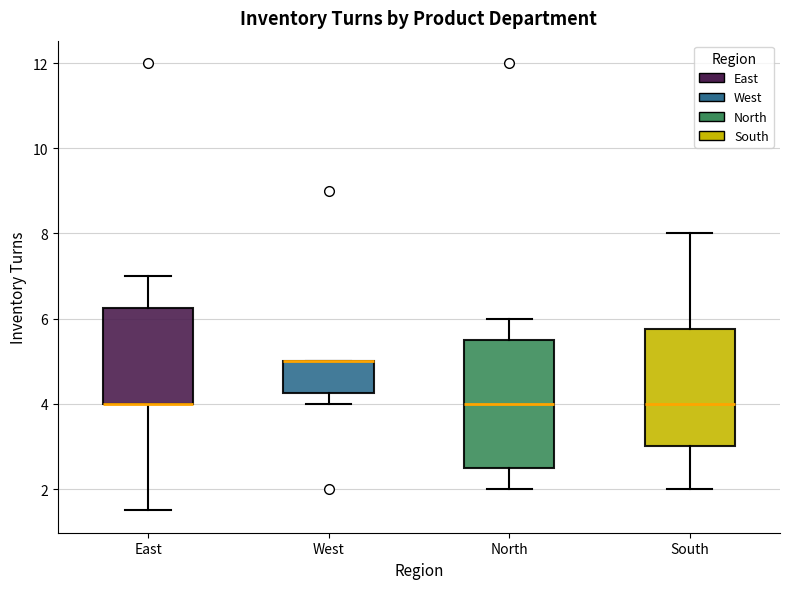

Reading left to right, transcribe this box plot: for each box, give where its median line is, the range the box spans, and where its two whiskers end, as read against the y-axis. The values are not printed on the chart, so give them approximately, as read against the axis.

East: median 4.0 (drawn on the box's lower edge), box 4.0 to 6.2, whiskers 1.6 to 7.0
West: median 5.0 (drawn on the box's upper edge), box 4.2 to 5.0, whiskers 4.0 to 5.0
North: median 4.0, box 2.6 to 5.6, whiskers 2.0 to 6.0
South: median 4.0, box 3.0 to 5.8, whiskers 2.0 to 8.0